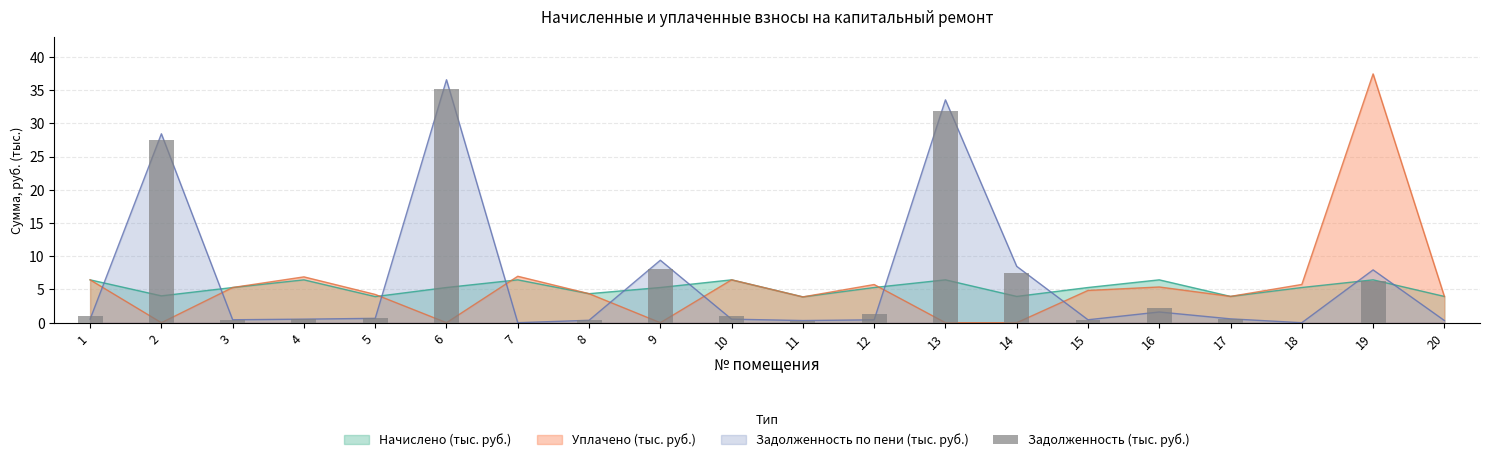

Does the chart contain stacked bars?

No